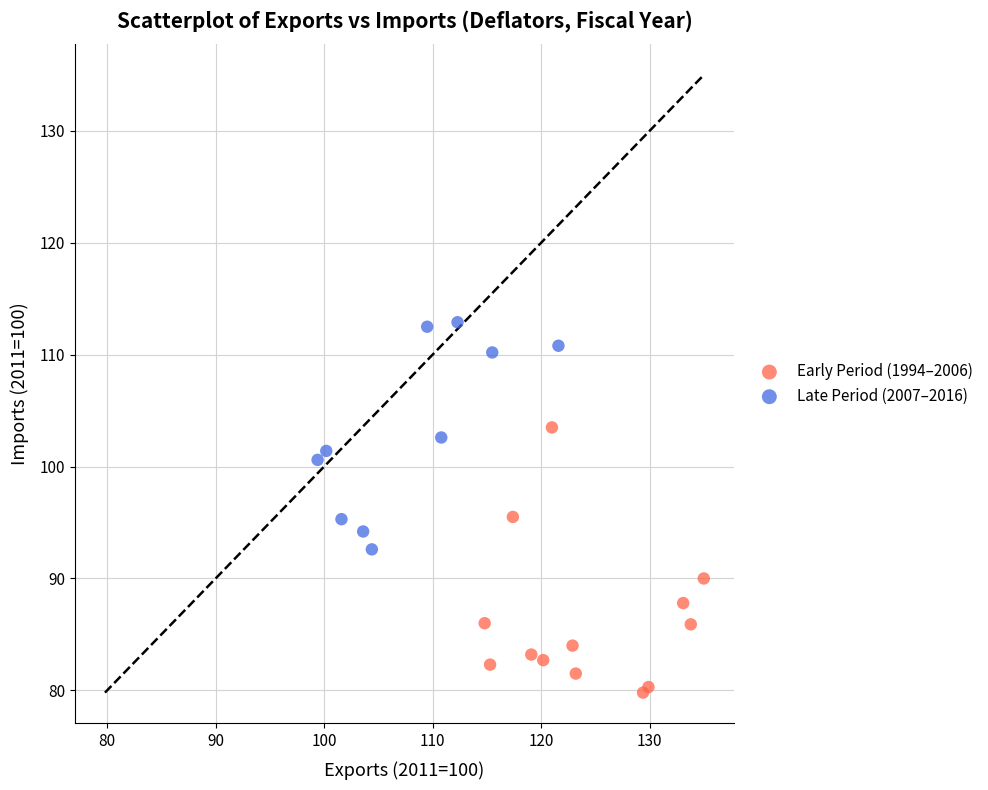

What are all the series names shown in the legend?

Early Period (1994–2006), Late Period (2007–2016)